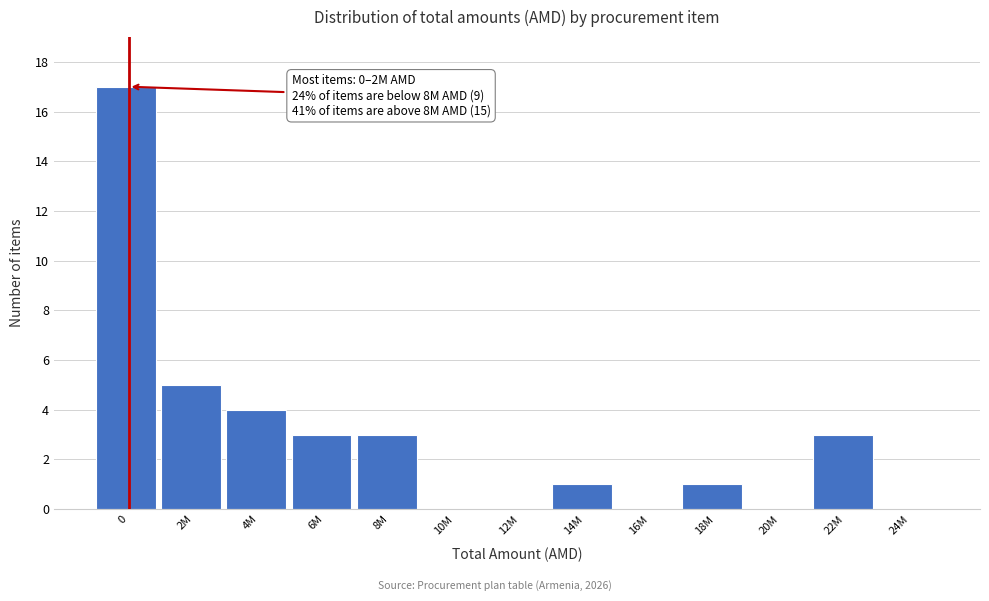

Reading left to right, what are all the values shown in this chart?

0=17	2M=5	4M=4	6M=3	8M=3	10M=0	12M=0	14M=1	16M=0	18M=1	20M=0	22M=3	24M=0